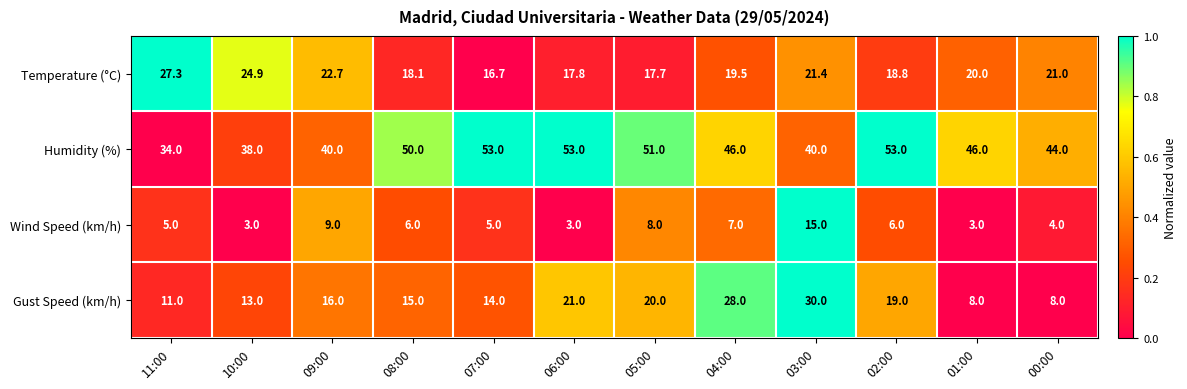

What is the average value of the Gust Speed (km/h) series?

16.9